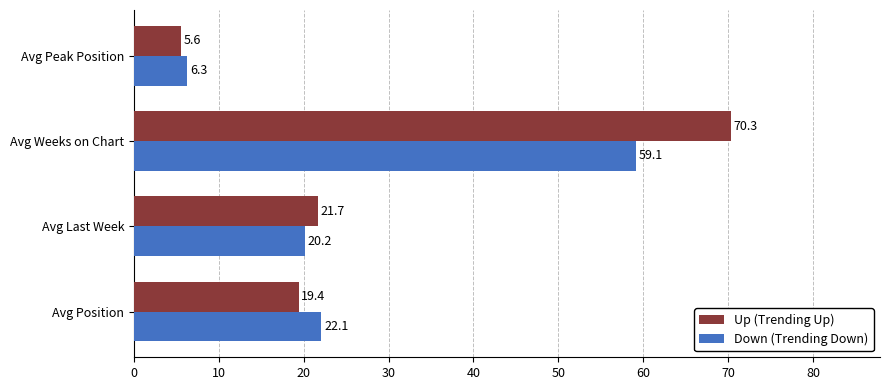

True or false: Down (Trending Down) has a value of 22.1 at Avg Position.

True